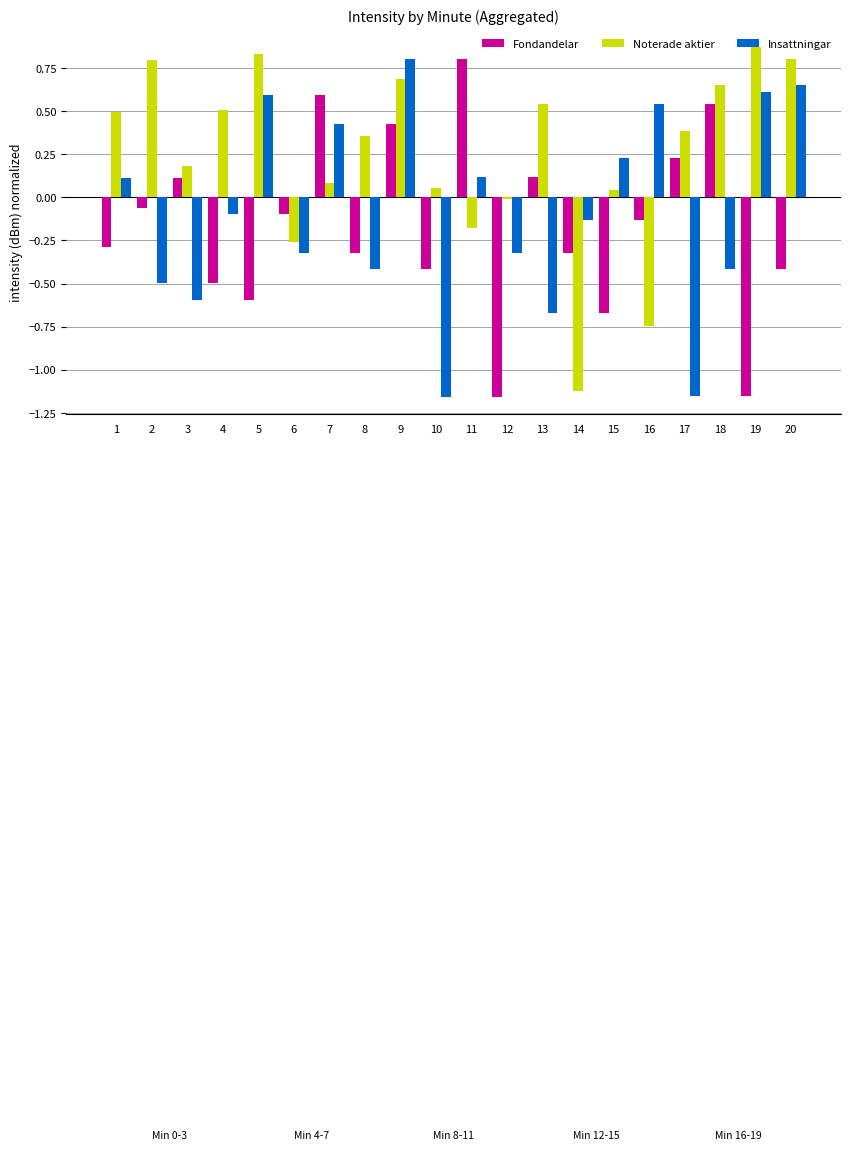

What is the total value across all series at 12?

-1.5